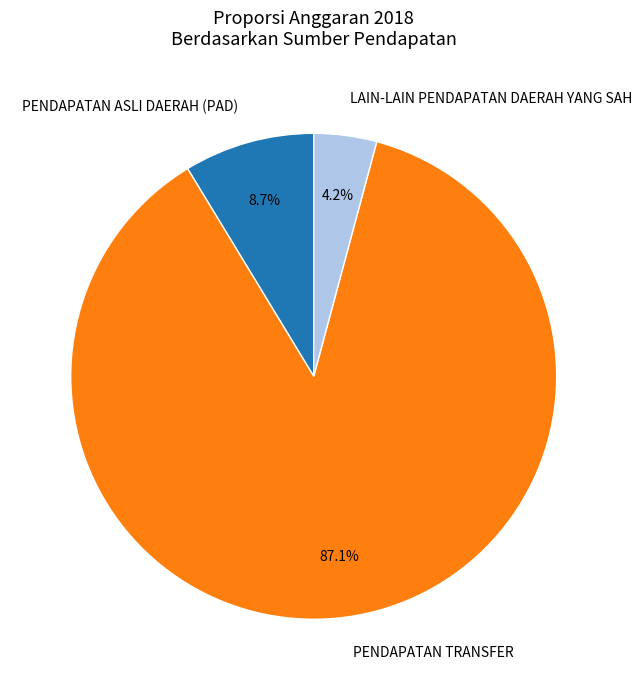

What is the smallest slice in the pie chart?

LAIN-LAIN PENDAPATAN DAERAH YANG SAH